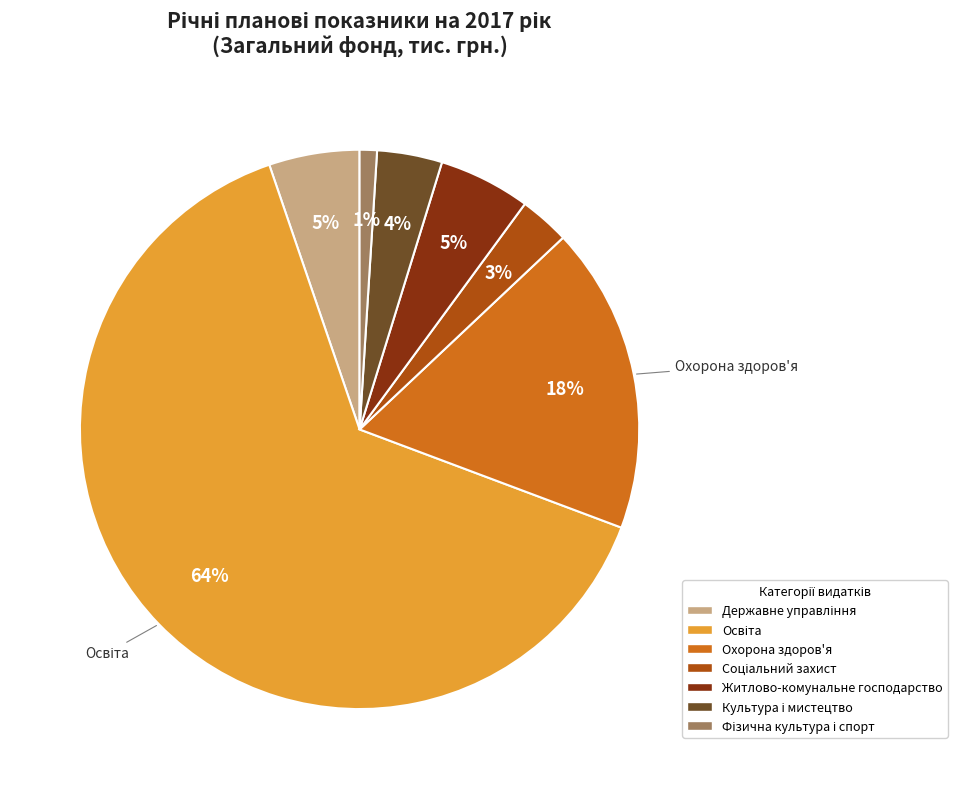

True or false: Житлово-комунальне господарство accounts for 5% of the total.

True